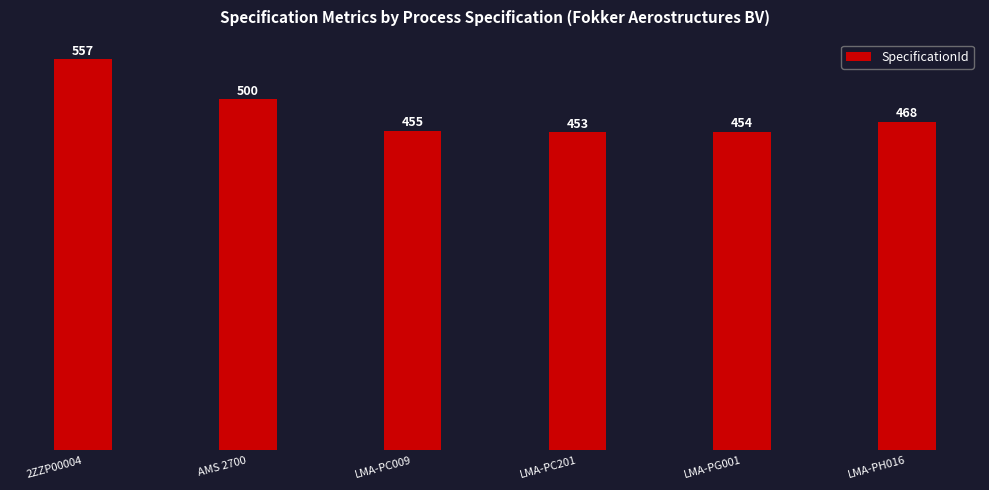

What is the minimum value shown in the chart?

453